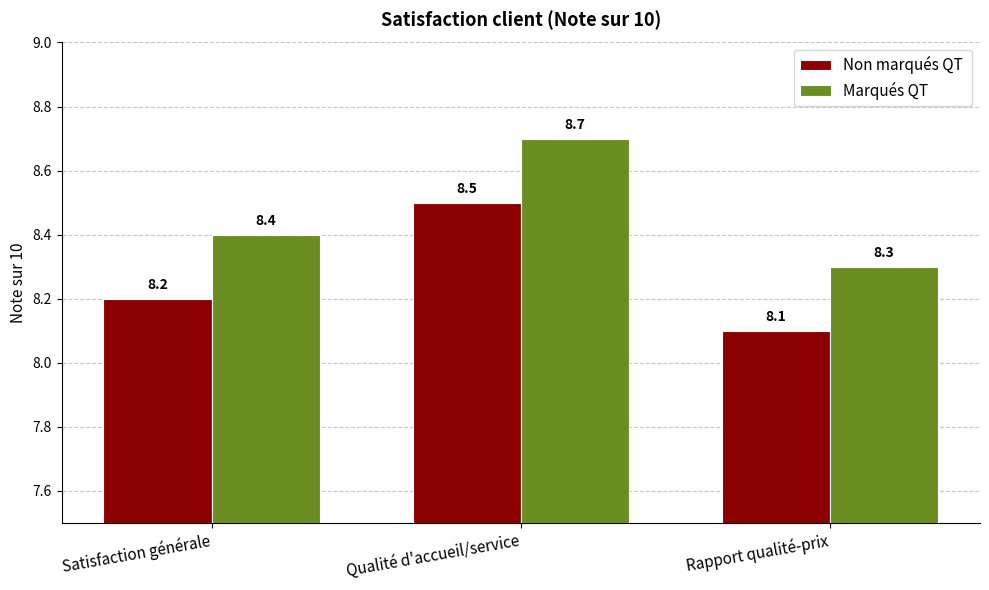

What is the label of the 1st bar from the right?

Rapport qualité-prix